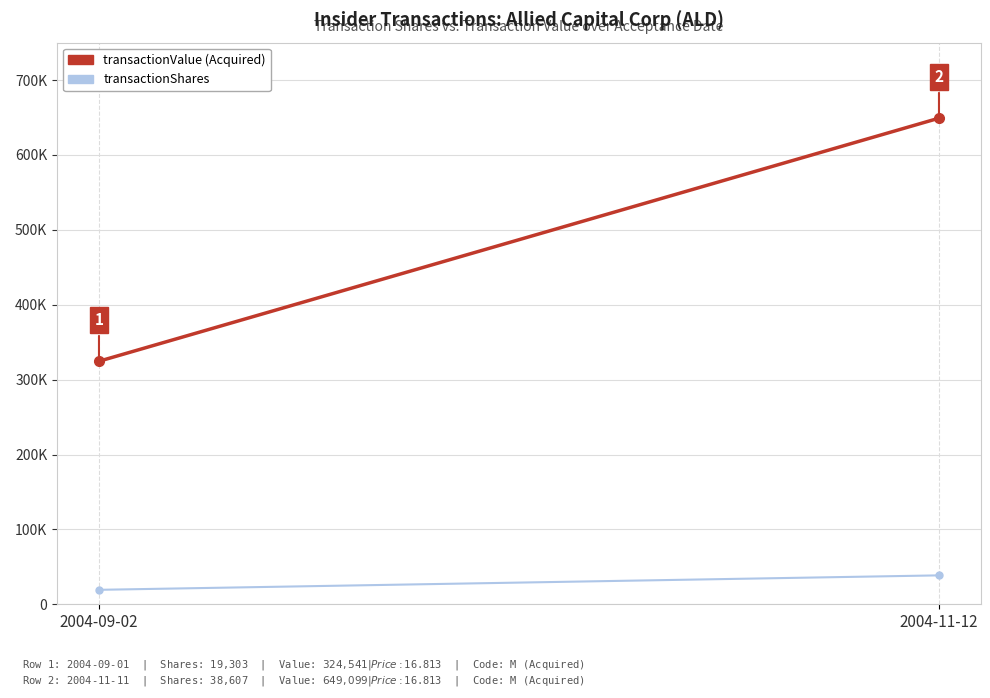

Rank the categories by transactionShares value from highest to lowest.

2004-11-12, 2004-09-02